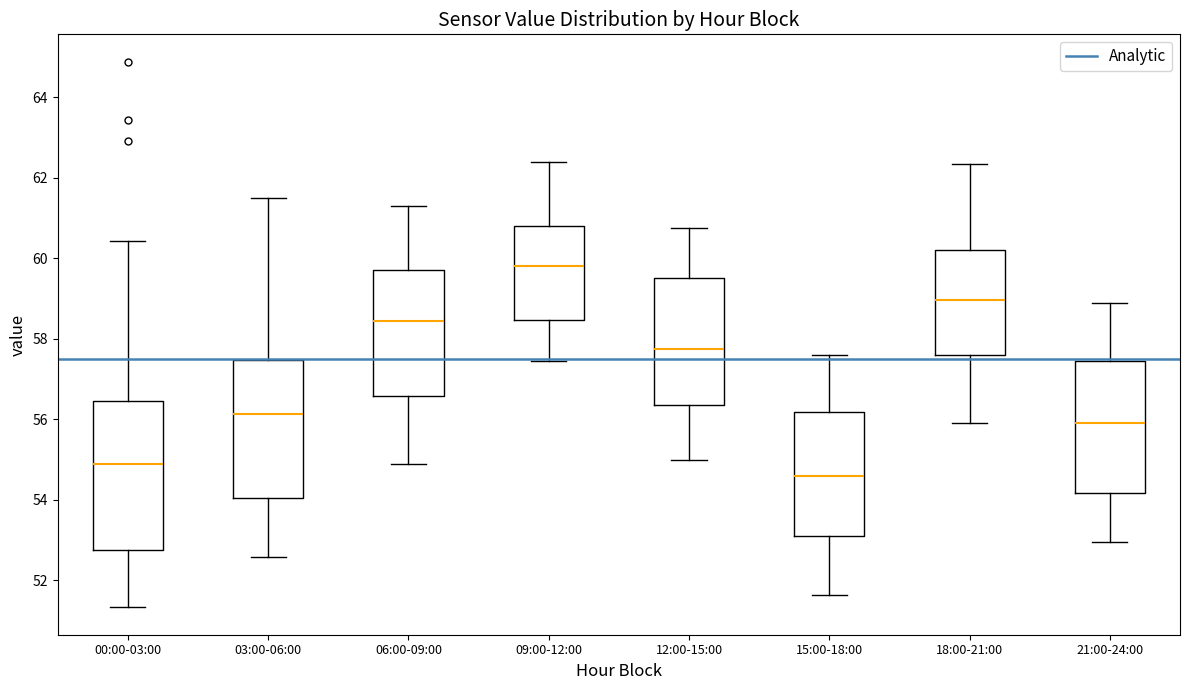

Reading left to right, transcribe this box plot: for each box, give where its median line is, the range the box spans, and where its two whiskers end, as read against the y-axis. The values are not printed on the chart, so give them approximately, as read against the axis.

00:00-03:00: median 55.0, box 52.8 to 56.4, whiskers 51.4 to 60.4
03:00-06:00: median 56.2, box 54.0 to 57.4, whiskers 52.6 to 61.6
06:00-09:00: median 58.4, box 56.6 to 59.8, whiskers 55.0 to 61.4
09:00-12:00: median 59.8, box 58.4 to 60.8, whiskers 57.4 to 62.4
12:00-15:00: median 57.8, box 56.4 to 59.6, whiskers 55.0 to 60.8
15:00-18:00: median 54.6, box 53.2 to 56.2, whiskers 51.6 to 57.6
18:00-21:00: median 59.0, box 57.6 to 60.2, whiskers 56.0 to 62.4
21:00-24:00: median 56.0, box 54.2 to 57.4, whiskers 53.0 to 59.0